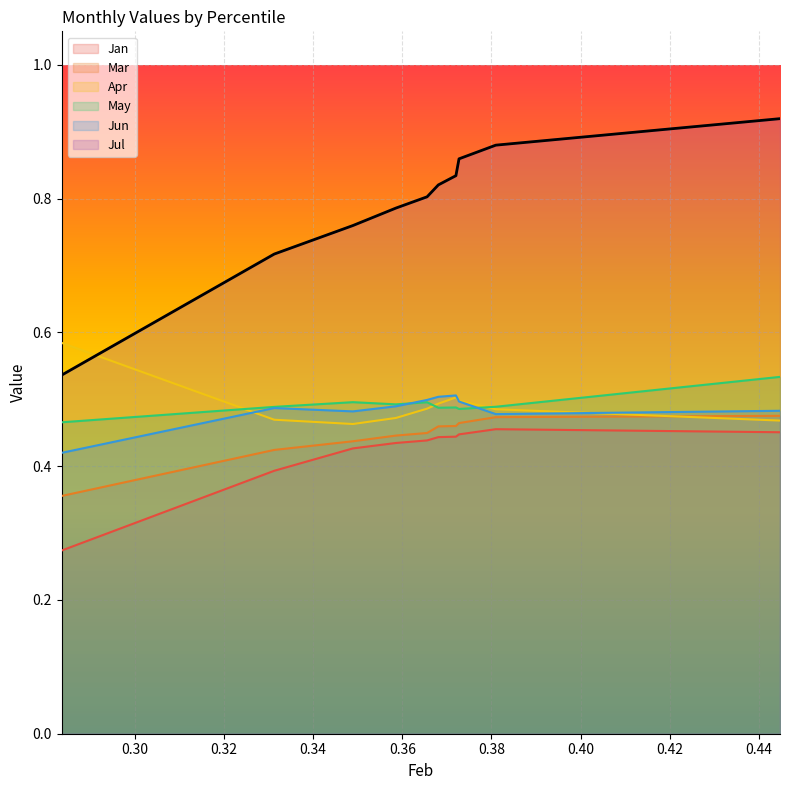

Reading left to right, what are all the values shown in this chart?

Jan: pct05=0.3	pct15=0.4	pct25=0.4	pct35=0.4	pct45=0.4	pct55=0.4	pct65=0.4	pct75=0.4	pct85=0.5	pct95=0.5
Mar: pct05=0.4	pct15=0.4	pct25=0.4	pct35=0.4	pct45=0.4	pct55=0.5	pct65=0.5	pct75=0.5	pct85=0.5	pct95=0.5
Apr: pct05=0.6	pct15=0.5	pct25=0.5	pct35=0.5	pct45=0.5	pct55=0.5	pct65=0.5	pct75=0.5	pct85=0.5	pct95=0.5
May: pct05=0.5	pct15=0.5	pct25=0.5	pct35=0.5	pct45=0.5	pct55=0.5	pct65=0.5	pct75=0.5	pct85=0.5	pct95=0.5
Jun: pct05=0.4	pct15=0.5	pct25=0.5	pct35=0.5	pct45=0.5	pct55=0.5	pct65=0.5	pct75=0.5	pct85=0.5	pct95=0.5
Jul: pct05=0.5	pct15=0.7	pct25=0.8	pct35=0.8	pct45=0.8	pct55=0.8	pct65=0.8	pct75=0.9	pct85=0.9	pct95=0.9